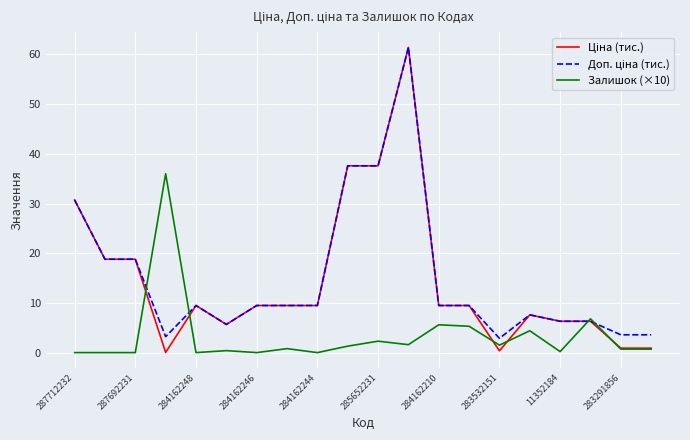

What is the greatest value displayed?

61.4